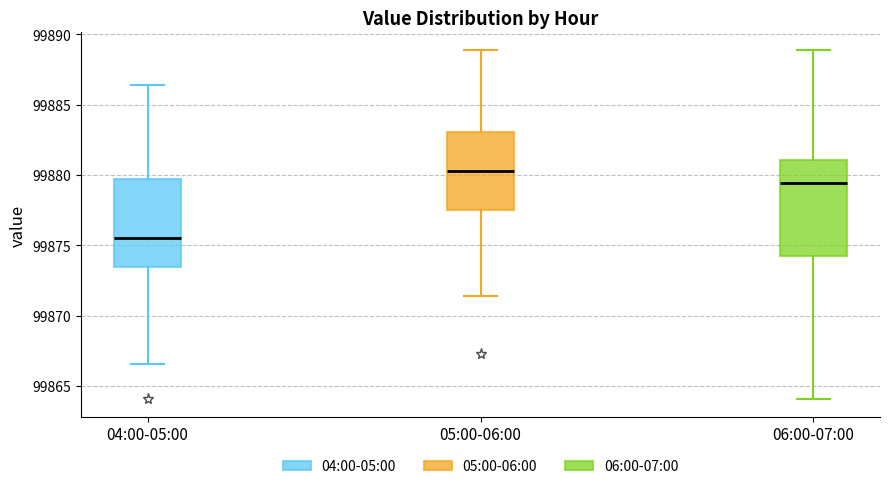

Where is the lower edge of the box for 06:00-07:00 on the y-axis? The values are not printed on the chart, so give them approximately, as read against the axis.

99874.0